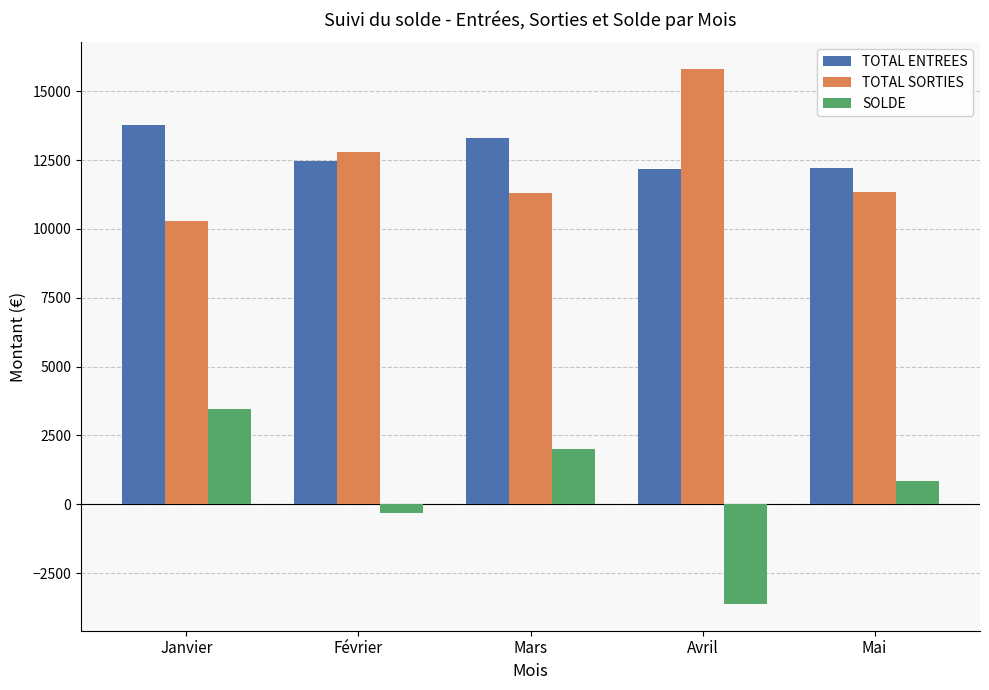

True or false: SOLDE has a value of 1007.3 at Mars.

False